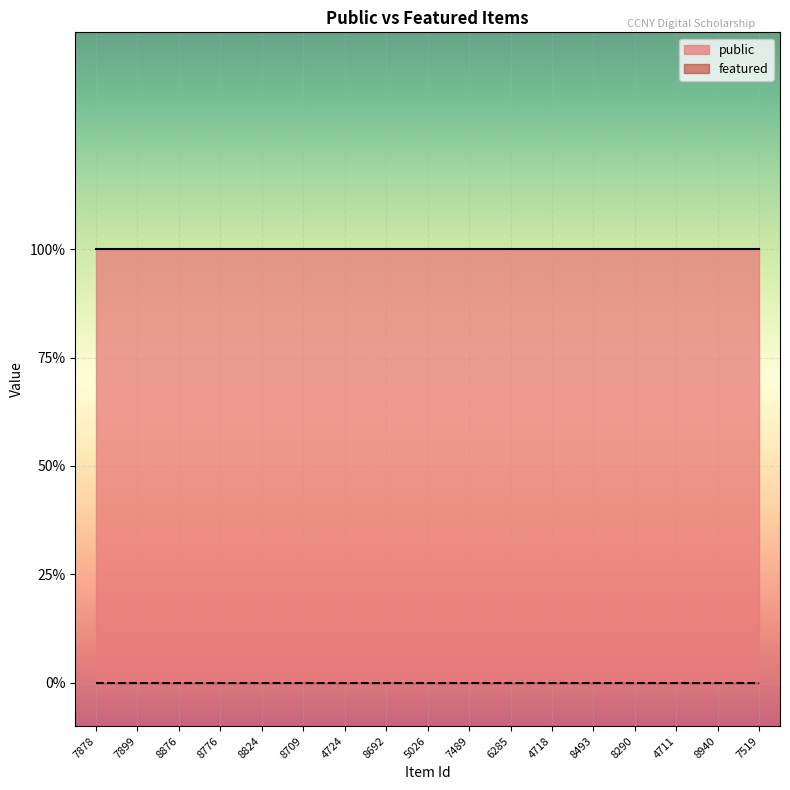

What is the label of the 15th point from the left?

4711